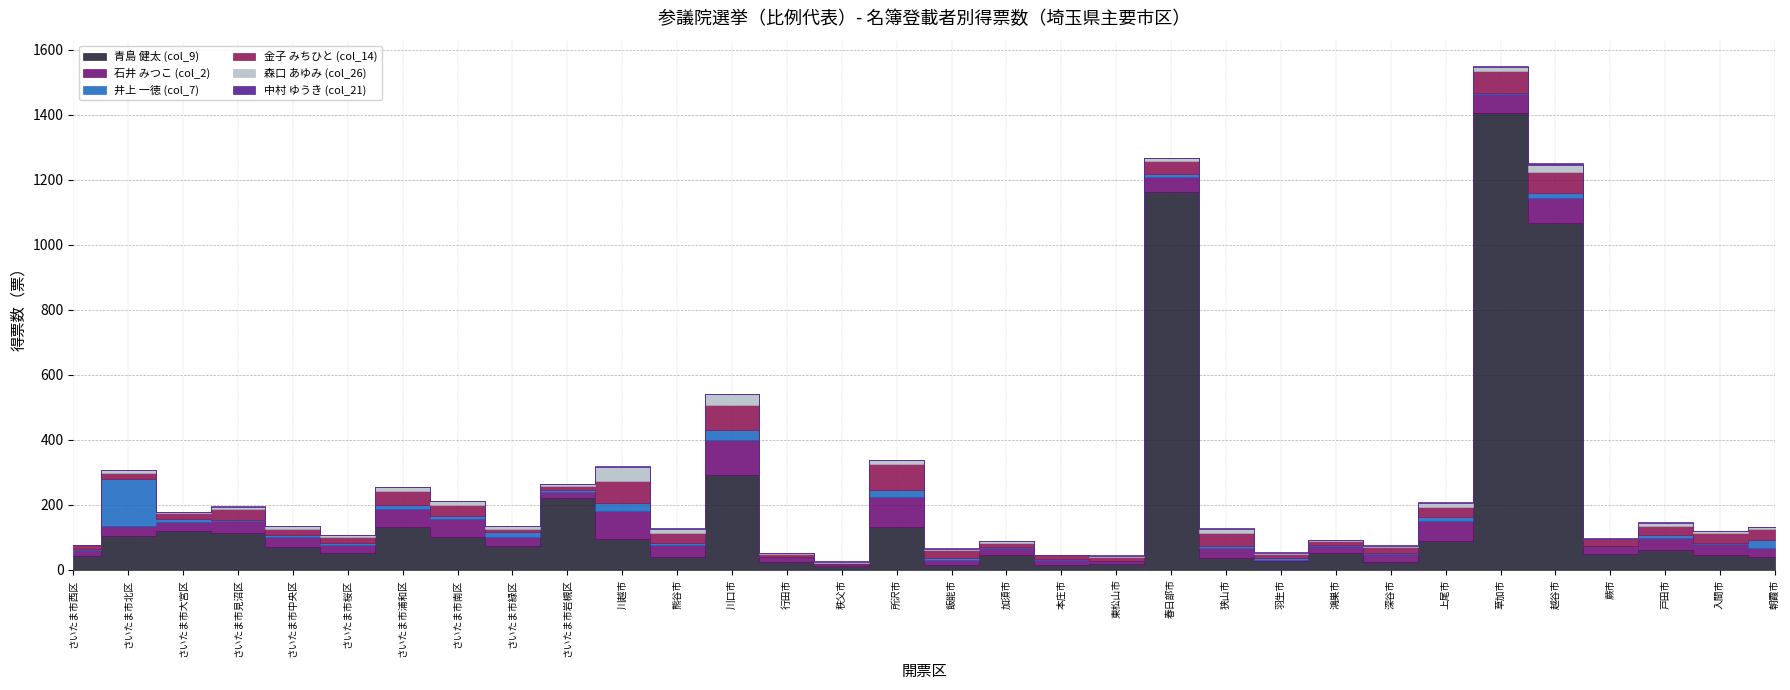

Where does the 森口 あゆみ (col_26) series first go above 7?

さいたま市北区